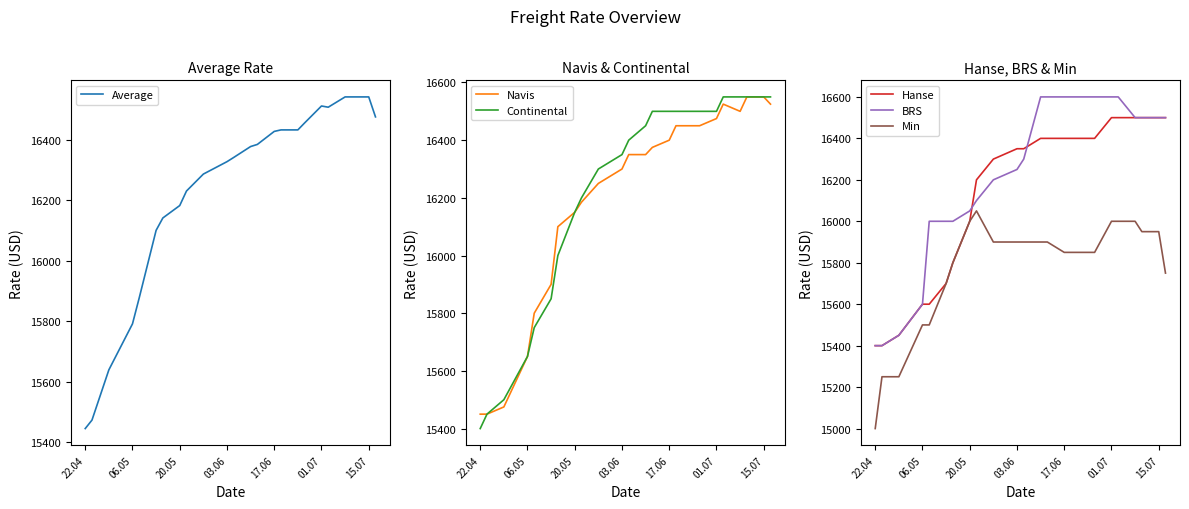

How many data points in Min are above 15900?

7